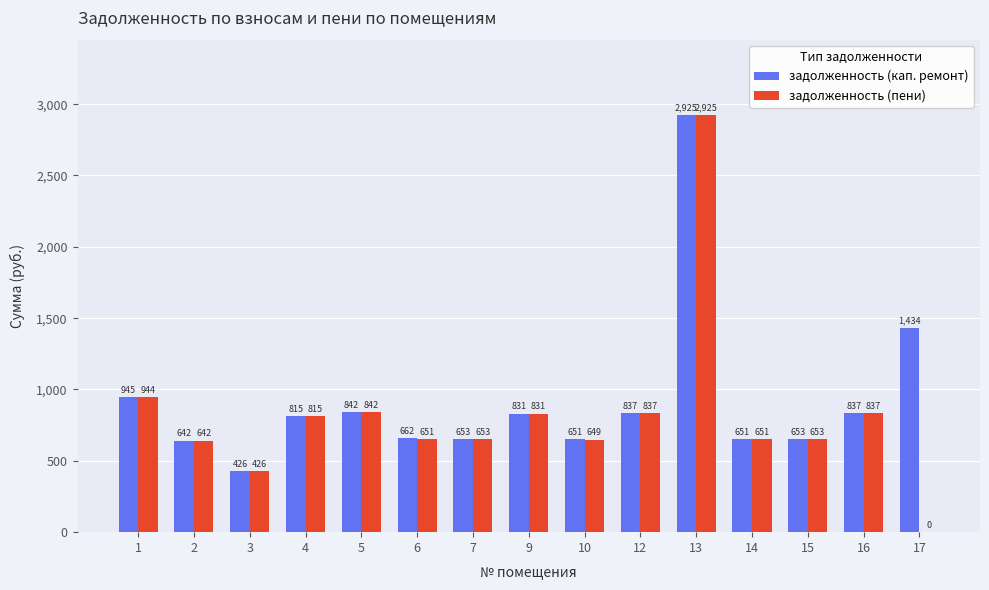

How many values in the задолженность (пени) series exceed 653?

9